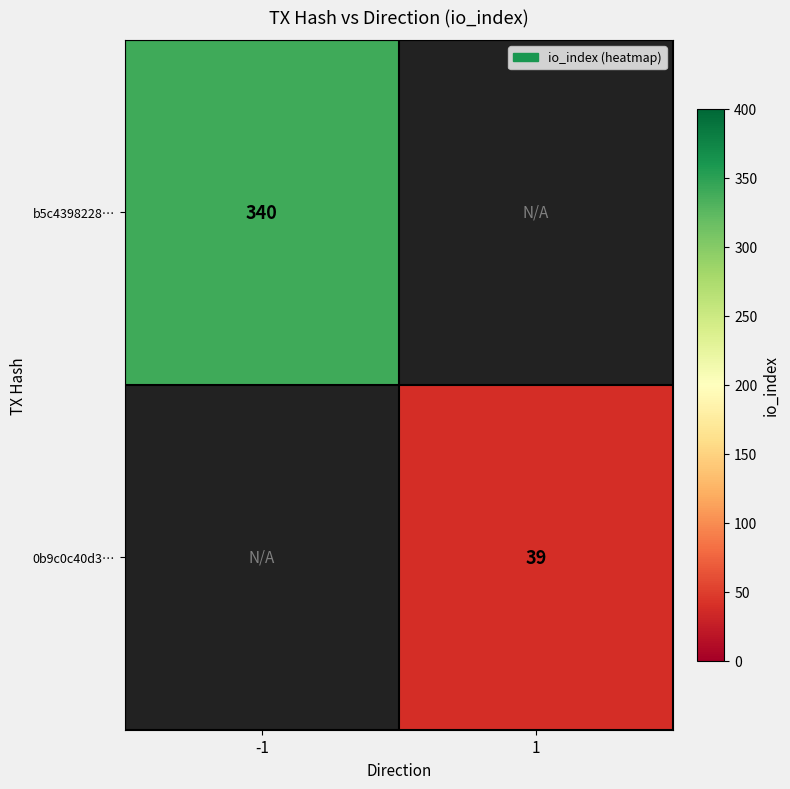

The 0b9c0c40d3… series shows 56 at 1. True or false?

False